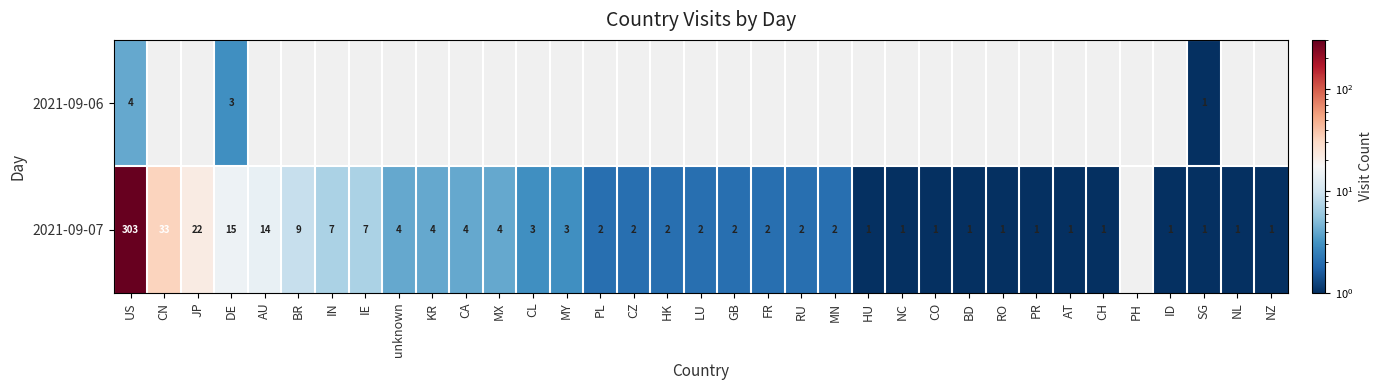

The 2021-09-07 series shows 2 at HK. True or false?

True